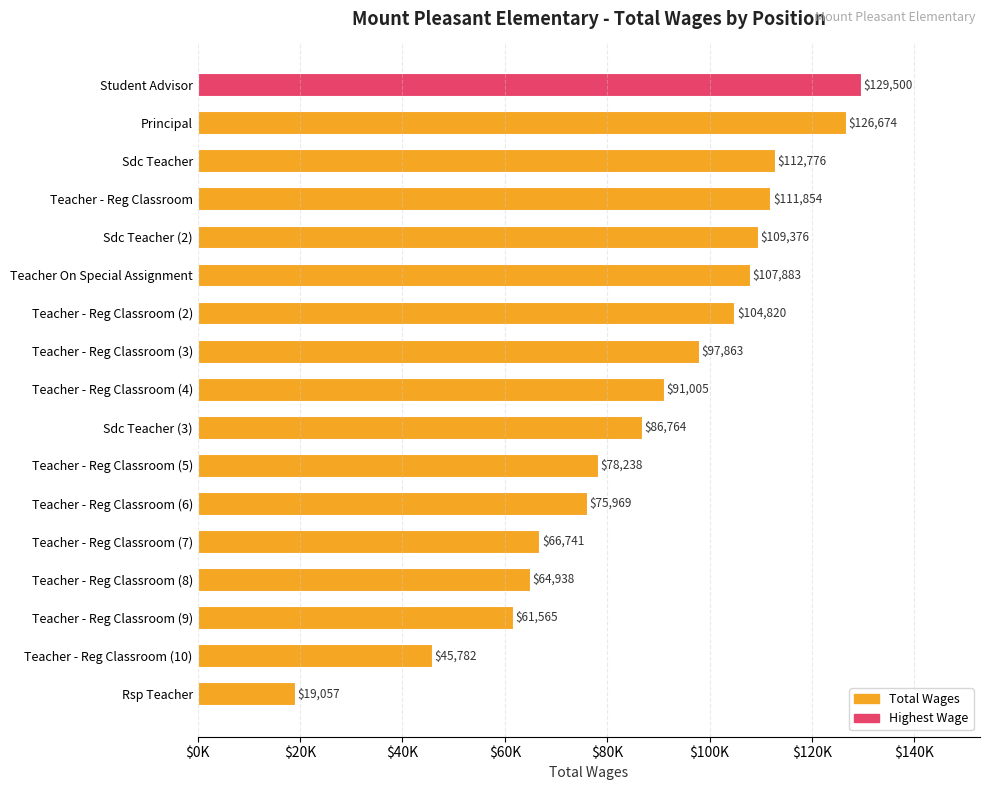

What is the difference between the second highest and minimum values?

107617